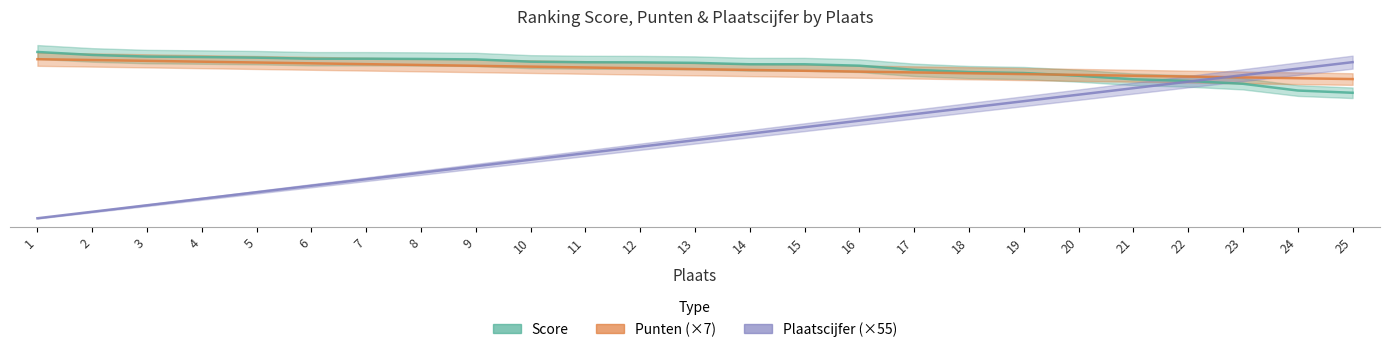

Is it true that Plaatscijfer equals 495.0 at 9?

True